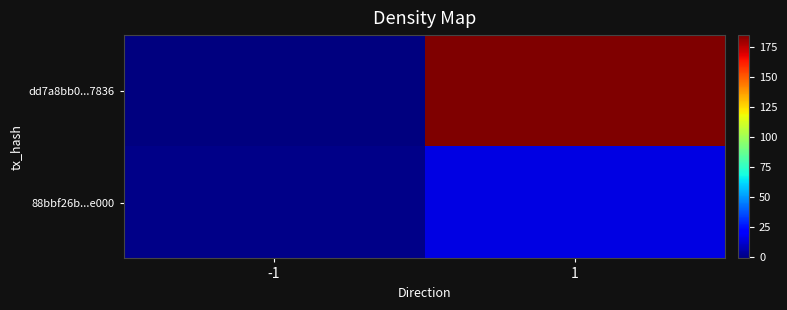

Reading left to right, transcribe all the data shown in this chart.

dd7a8bb0...7836: -1=-1	1=185
88bbf26b...e000: -1=1	1=15